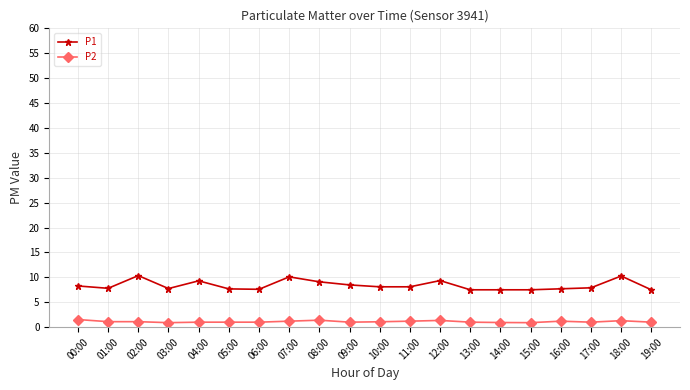

How many series are shown in this chart?

2